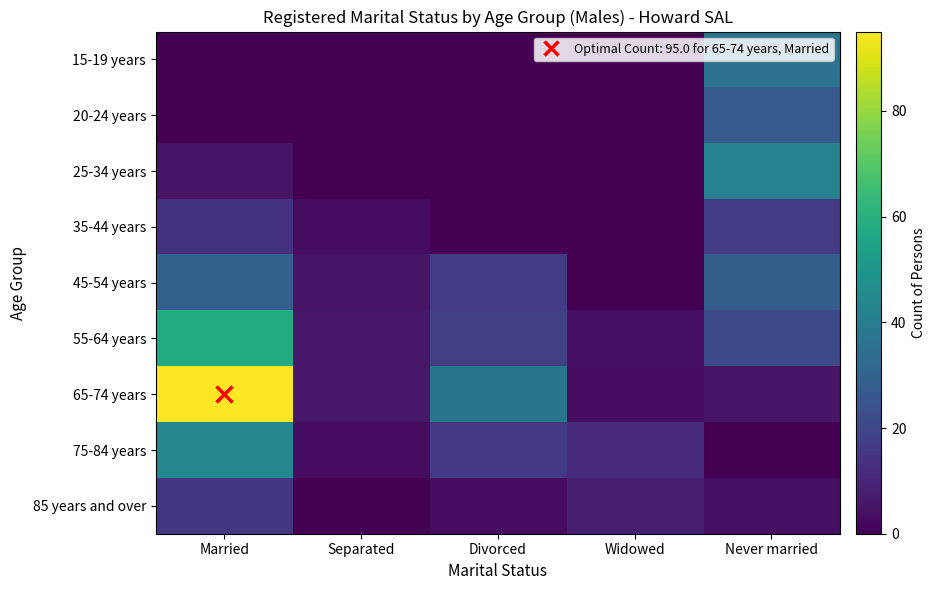

Reading left to right, list all the values displayed in this chart.

15-19 years: Married=0	Separated=0	Divorced=0	Widowed=0	Never married=36
20-24 years: Married=0	Separated=0	Divorced=0	Widowed=0	Never married=27
25-34 years: Married=5	Separated=0	Divorced=0	Widowed=0	Never married=42
35-44 years: Married=14	Separated=3	Divorced=0	Widowed=0	Never married=17
45-54 years: Married=29	Separated=5	Divorced=17	Widowed=0	Never married=28
55-64 years: Married=58	Separated=6	Divorced=18	Widowed=4	Never married=21
65-74 years: Married=95	Separated=6	Divorced=37	Widowed=3	Never married=5
75-84 years: Married=44	Separated=3	Divorced=16	Widowed=12	Never married=0
85 years and over: Married=15	Separated=0	Divorced=3	Widowed=8	Never married=4